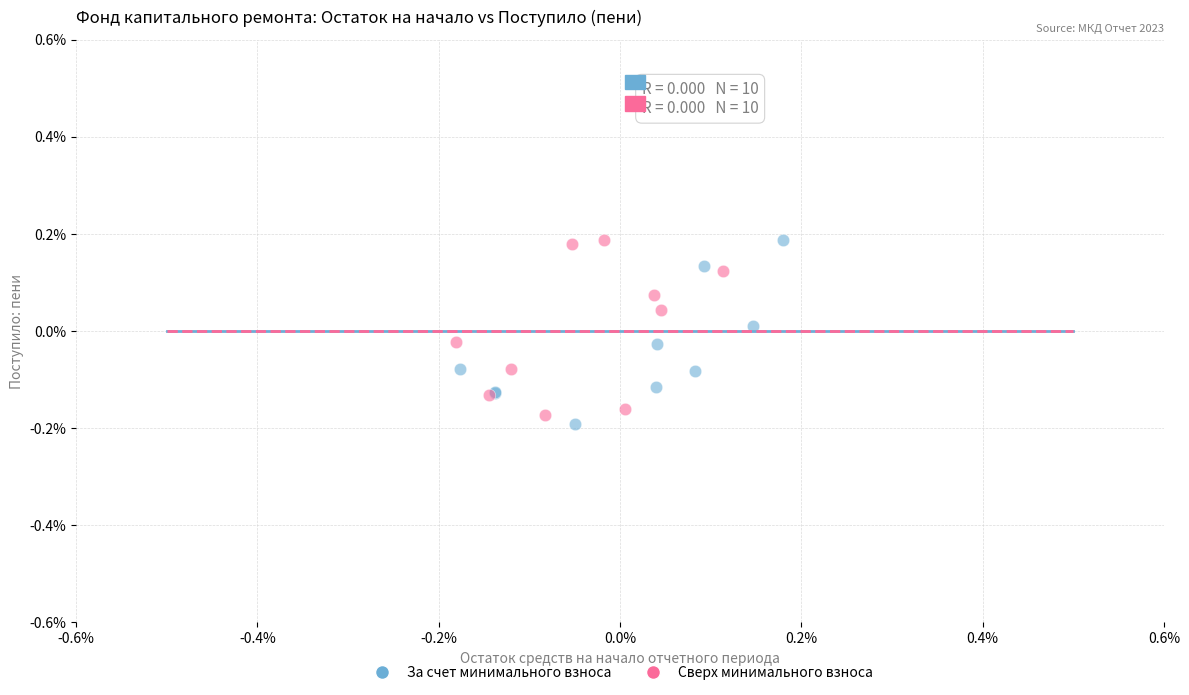

What are all the series names shown in the legend?

За счет минимального взноса, Сверх минимального взноса